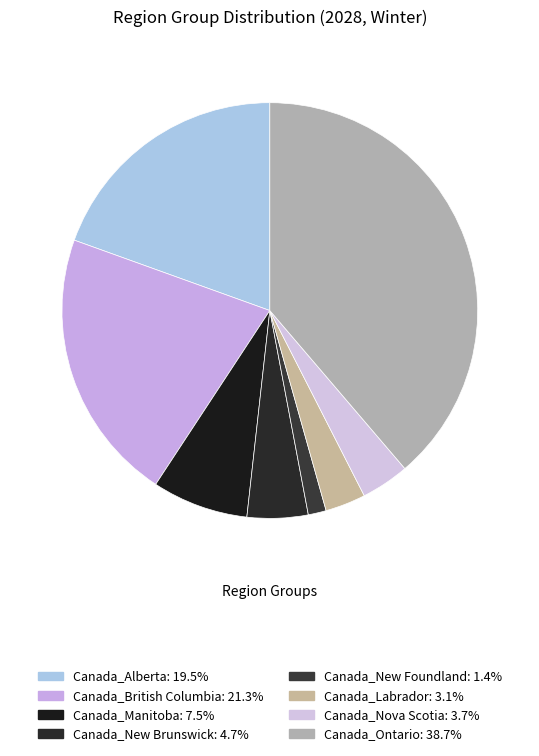

What percentage is the Canada_British Columbia slice, to the nearest percent?

21%